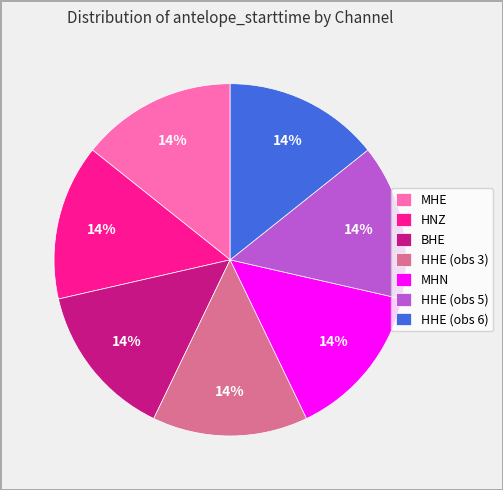

Count the number of slices in the pie.

7